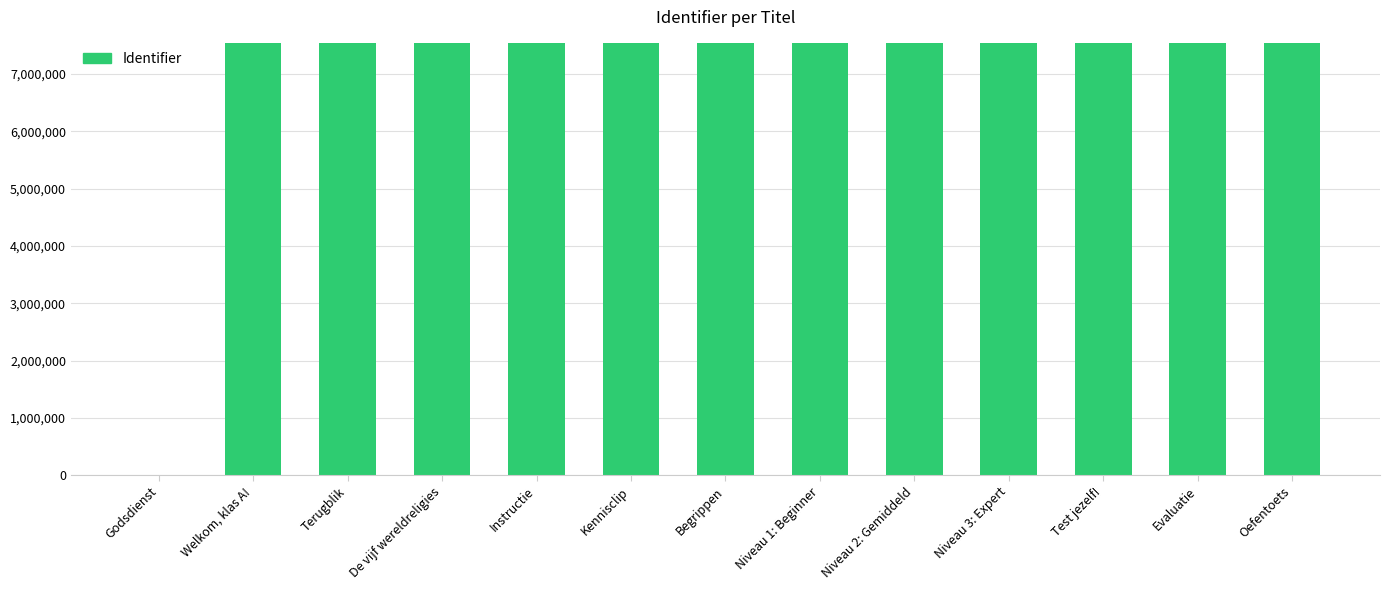

What is the maximum value shown in the chart?

7536830